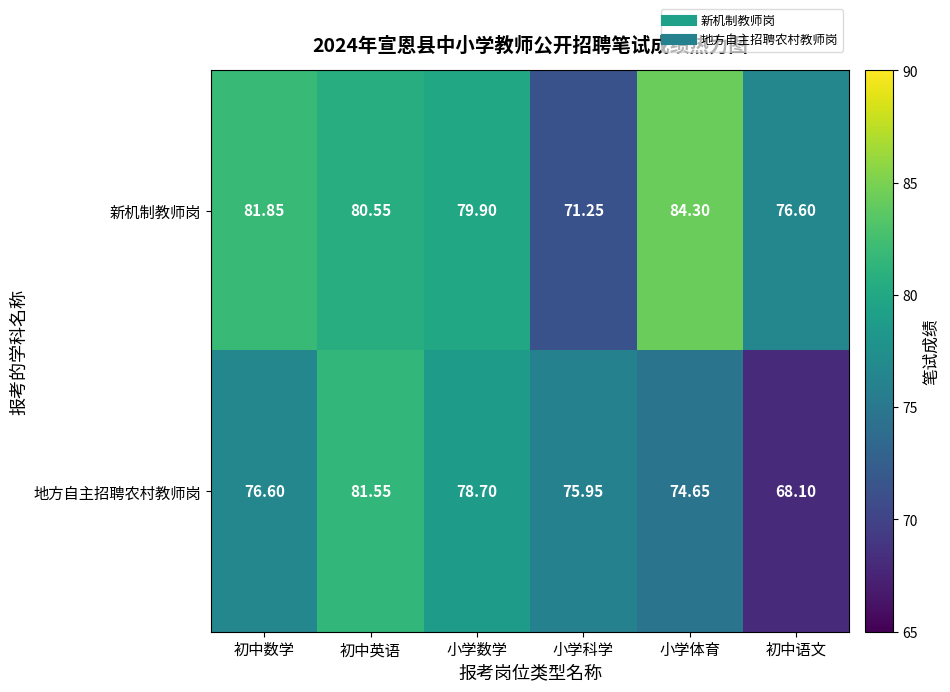

Rank the series at 小学体育 from highest to lowest value.

新机制教师岗, 地方自主招聘农村教师岗